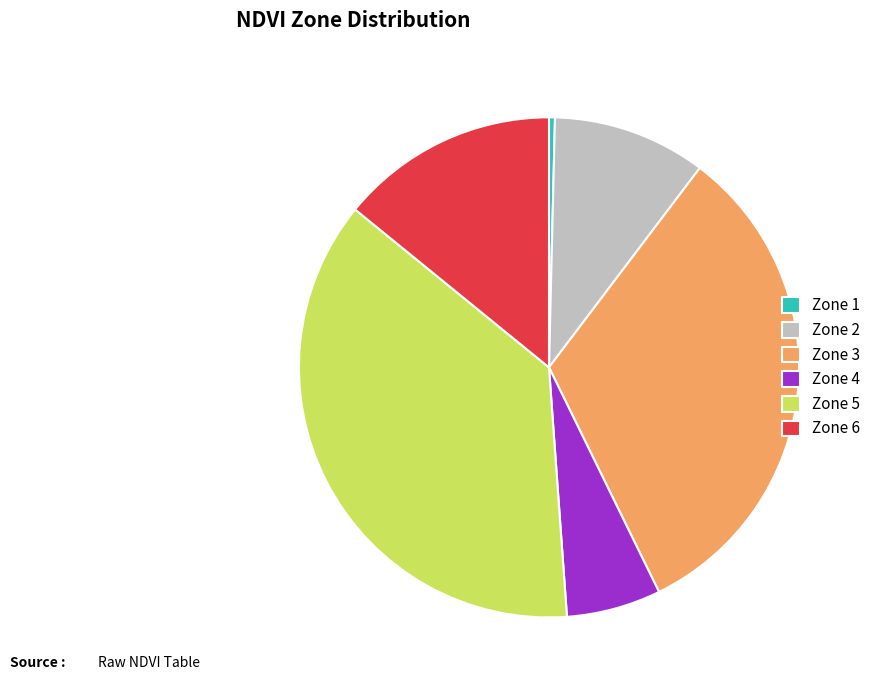

Approximately how many times larger is the value at Zone 4 compared to Zone 5?

0.2